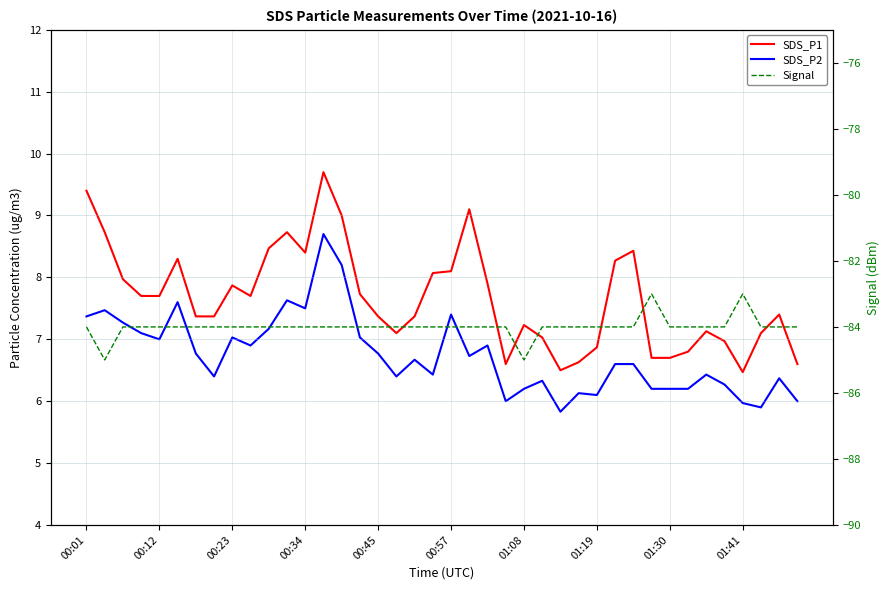

In SDS_P1, how many points are higher than both neighbors (excluding endpoints)?

9